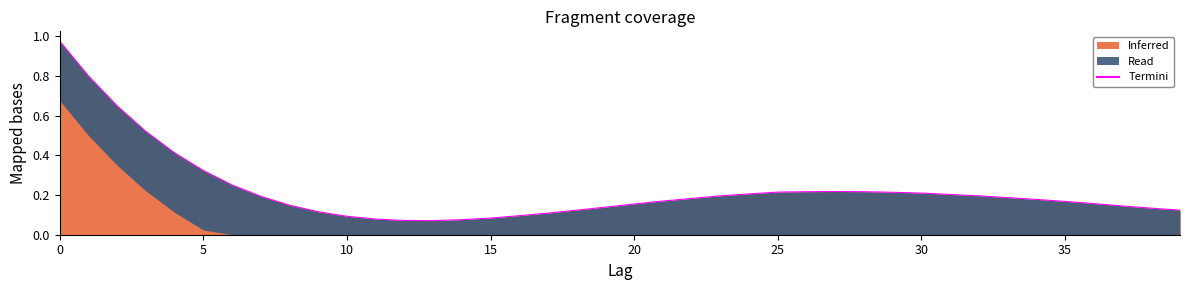

Which has a higher value, 28 or 38?

28